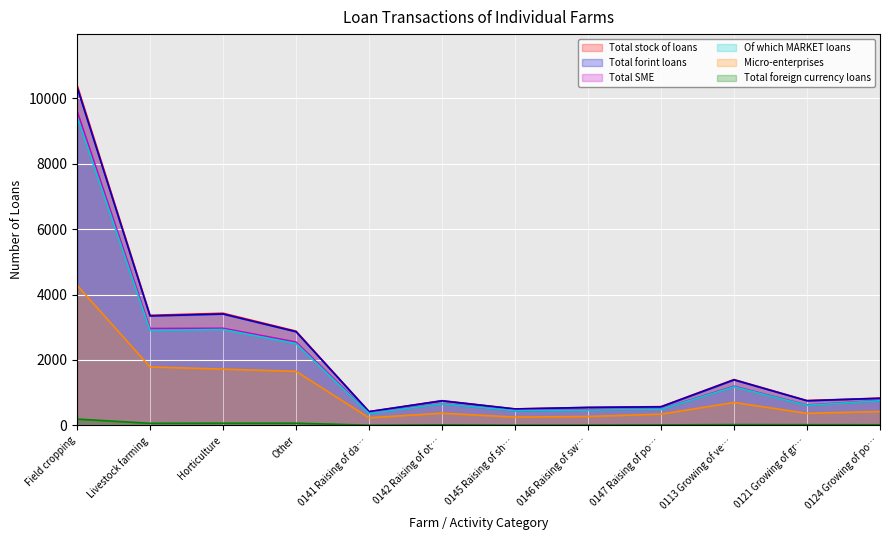

What are all the series names shown in the legend?

Total stock of loans, Total forint loans, Total SME, Of which MARKET loans, Micro-enterprises, Total foreign currency loans